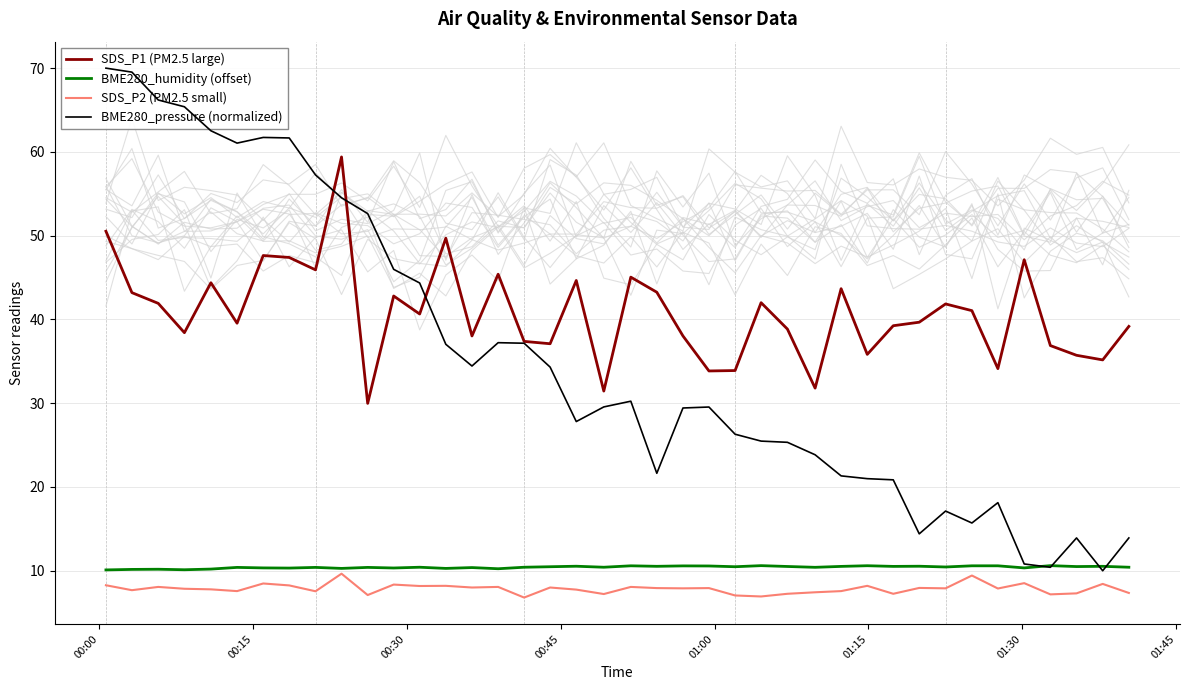

True or false: SDS_P2 (PM2.5 small) and SDS_P1 (PM2.5 large) intersect in this chart.

False